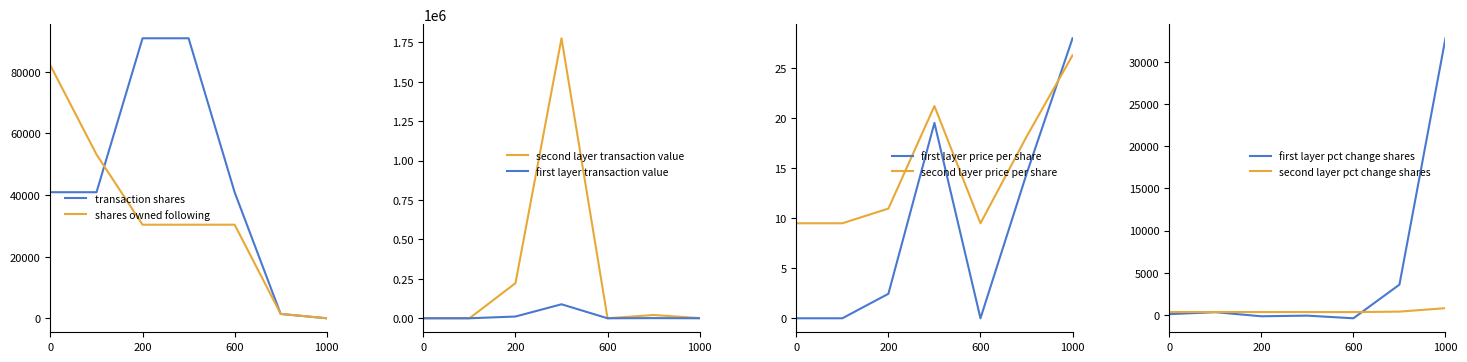

What is the maximum value for shares owned following?

82008